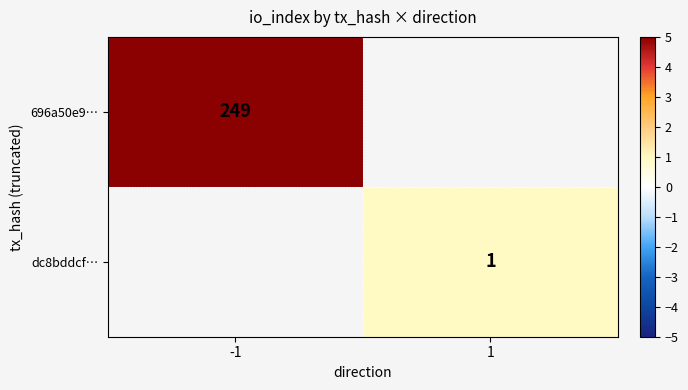

Is it true that dc8bddcf… equals 1 at 1?

True